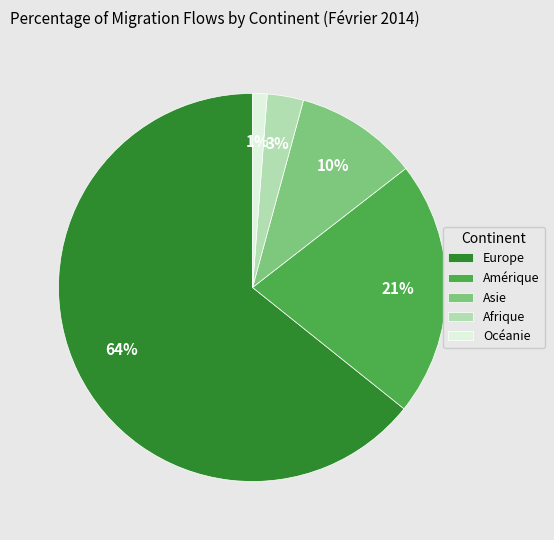

To the nearest percent, what percentage of the pie is Asie?

10%